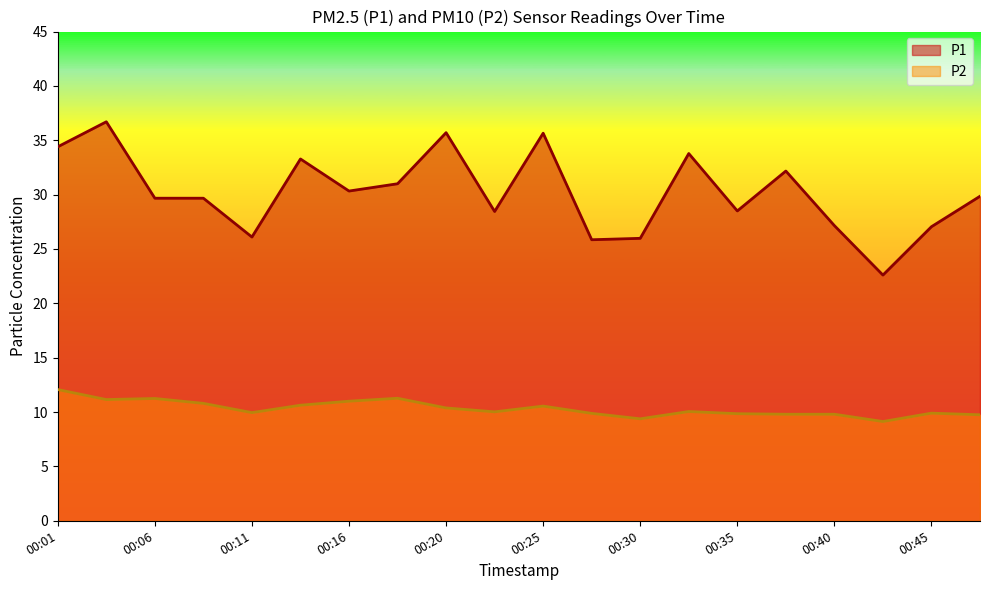

At which category does P1 reach its first local valley?

00:11